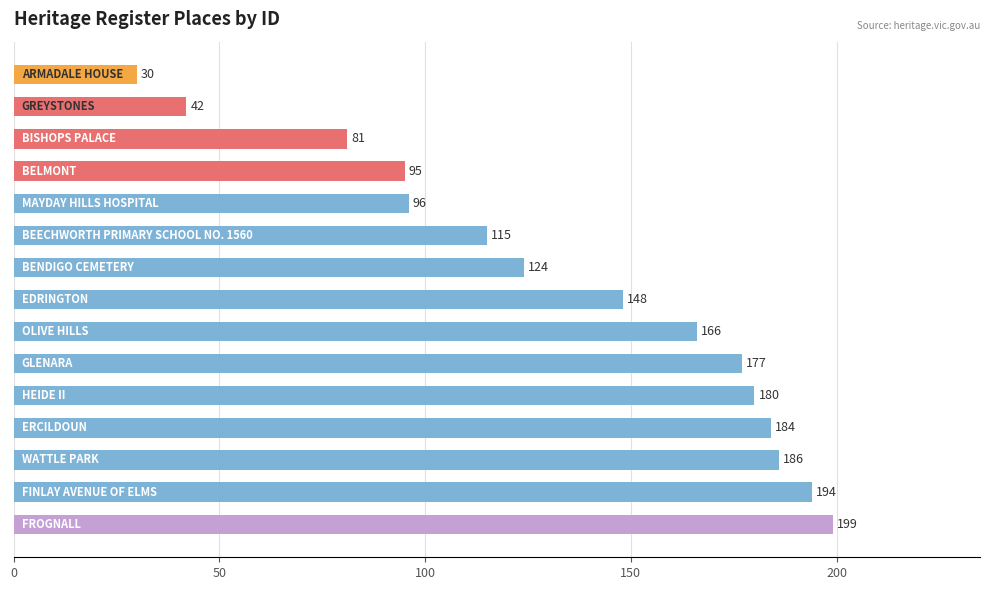

Are the bars grouped side by side (vs. stacked)?

No